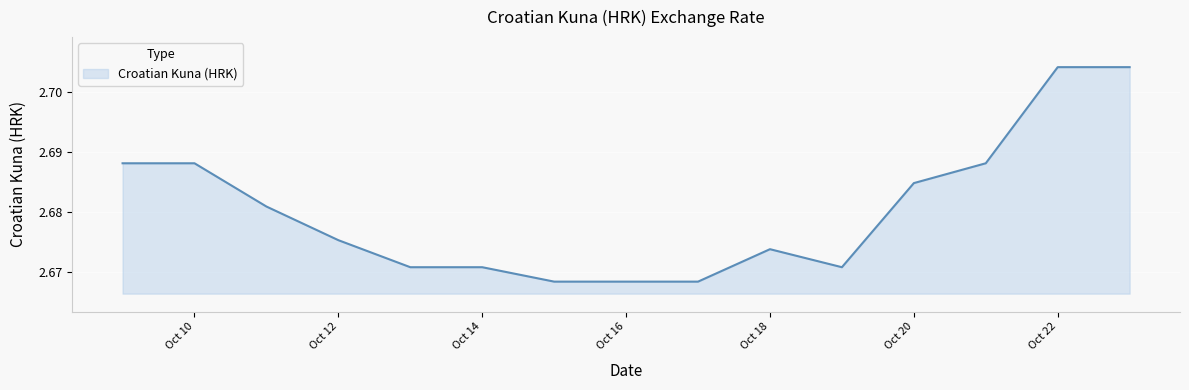

How many lines are shown in the chart?

1